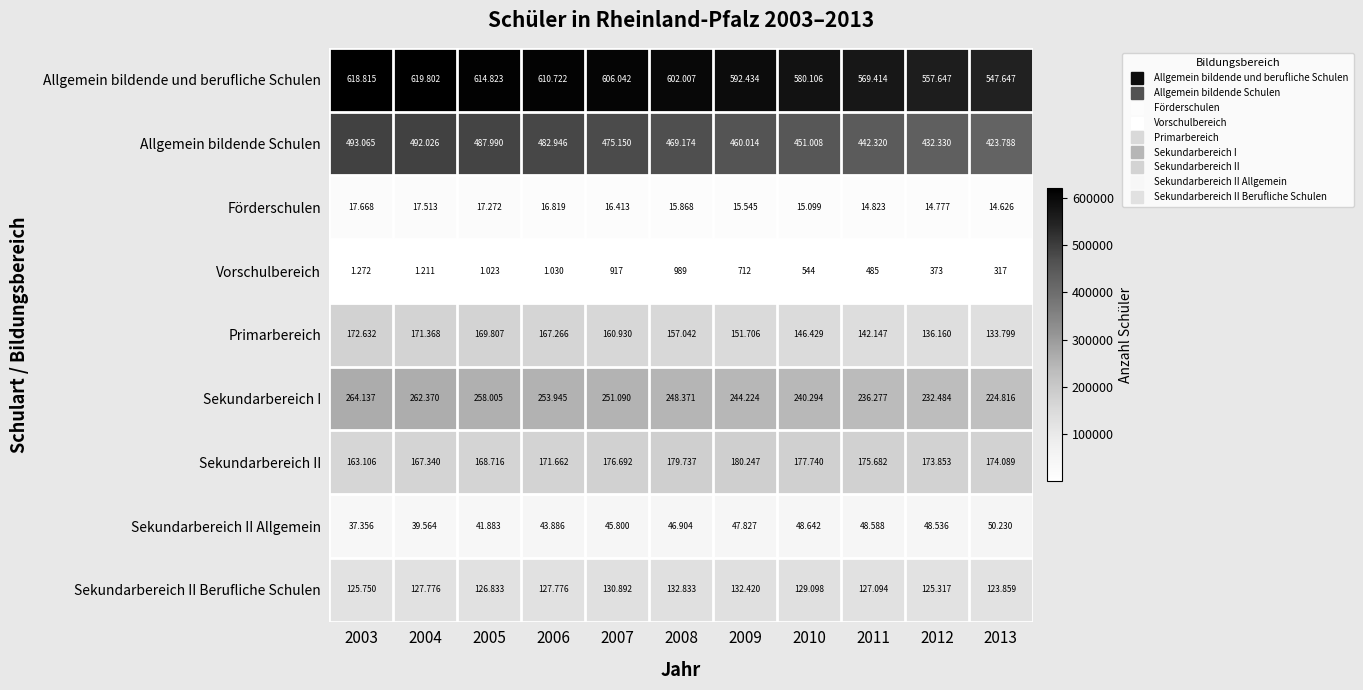

What is the difference between the highest and lowest values at 2009?

591722